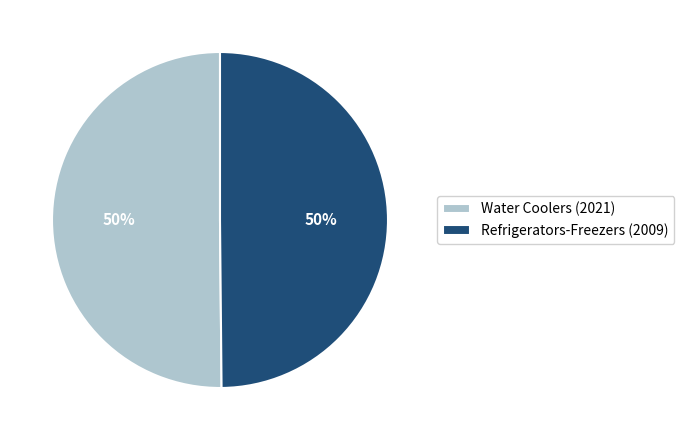

What is the ratio of the value at Water Coolers (2021) to the value at Refrigerators-Freezers (2009)?

1.0